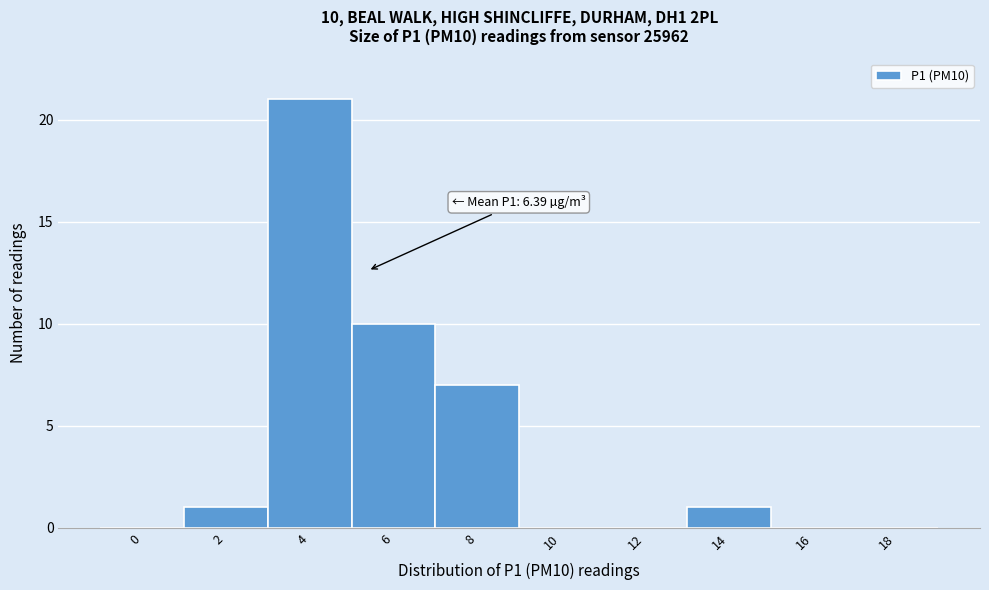

Reading right to left, what are all the values shown in this chart?

18=0	16=0	14=1	12=0	10=0	8=7	6=10	4=21	2=1	0=0